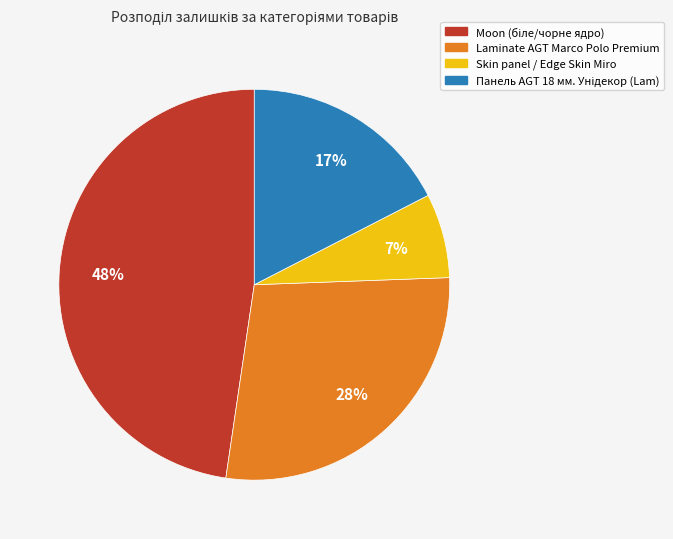

To the nearest percent, what is the difference between the largest and smallest slice percentages?

41%